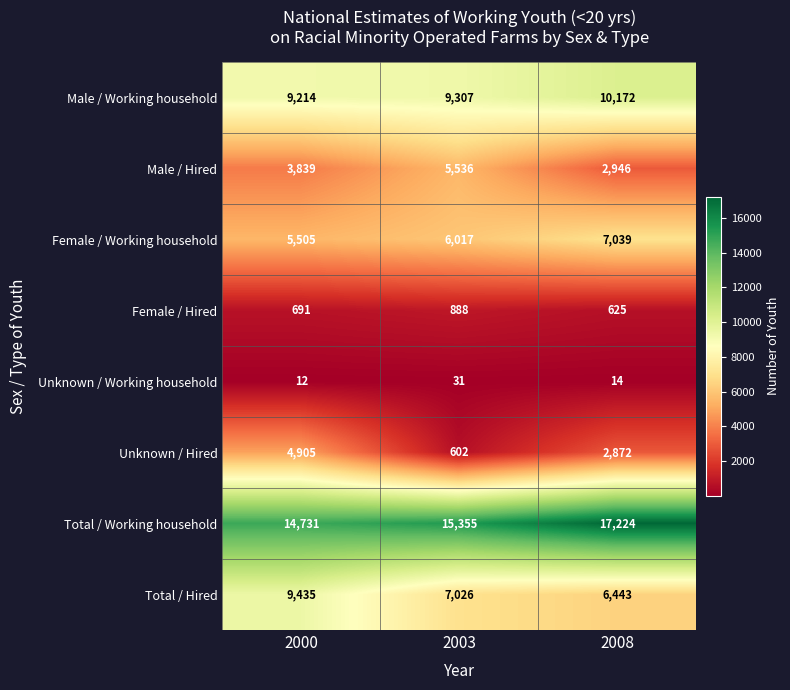

At how many categories does at least one series exceed 4036?

3